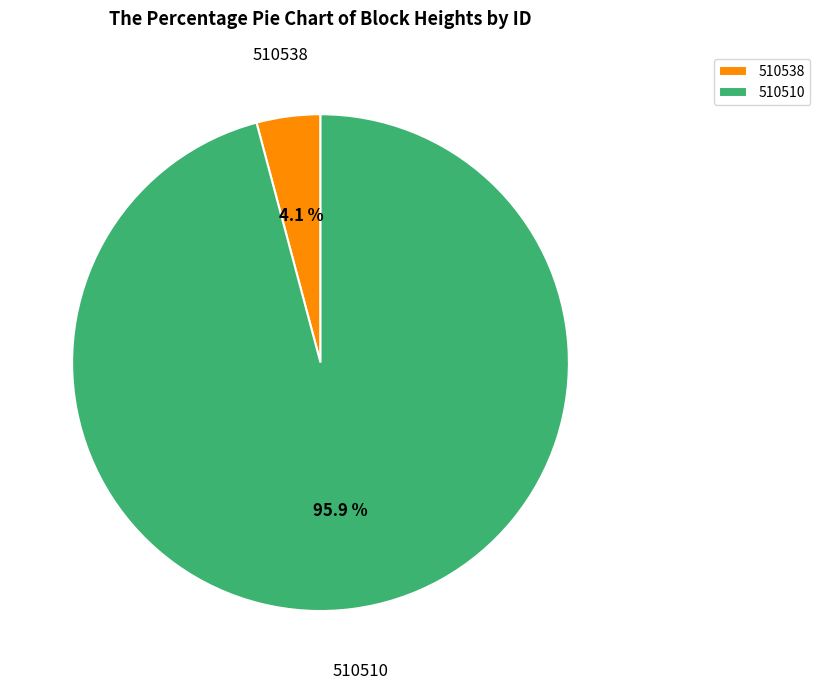

To the nearest percent, what percentage of the pie is 510510?

96%